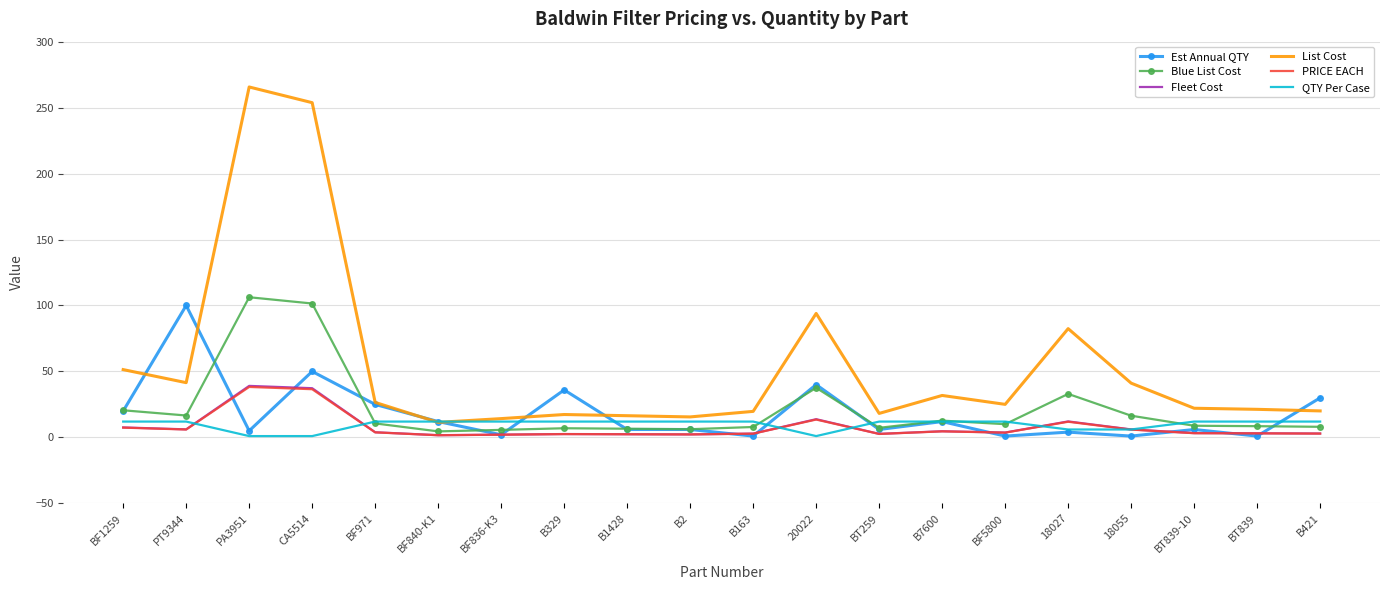

What position from the right is BF840-K1?

15